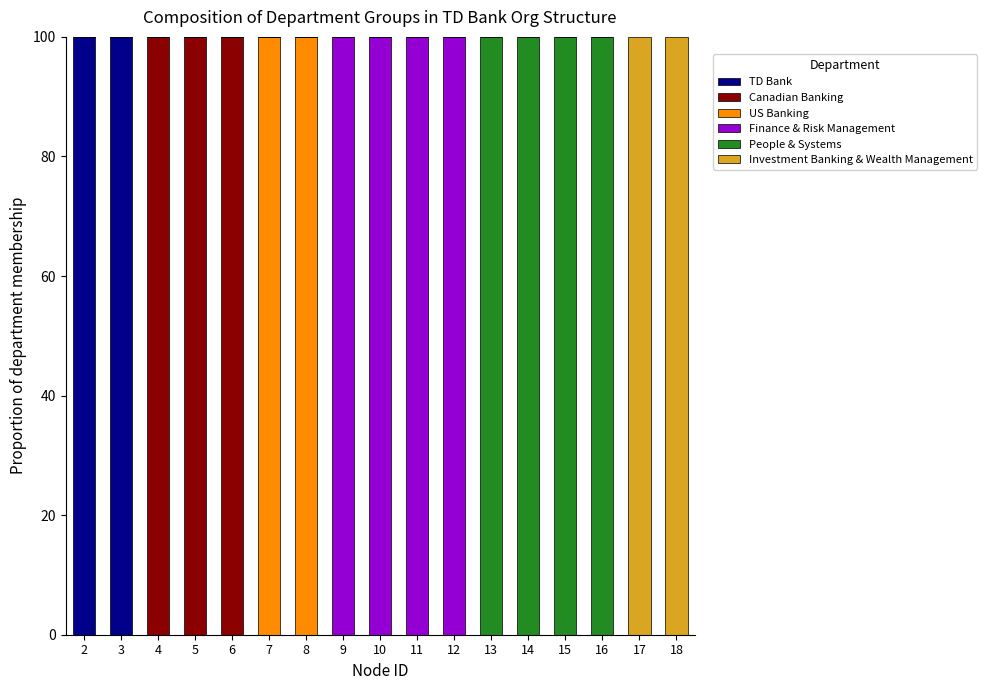

What is the total value across all series at 10?

100